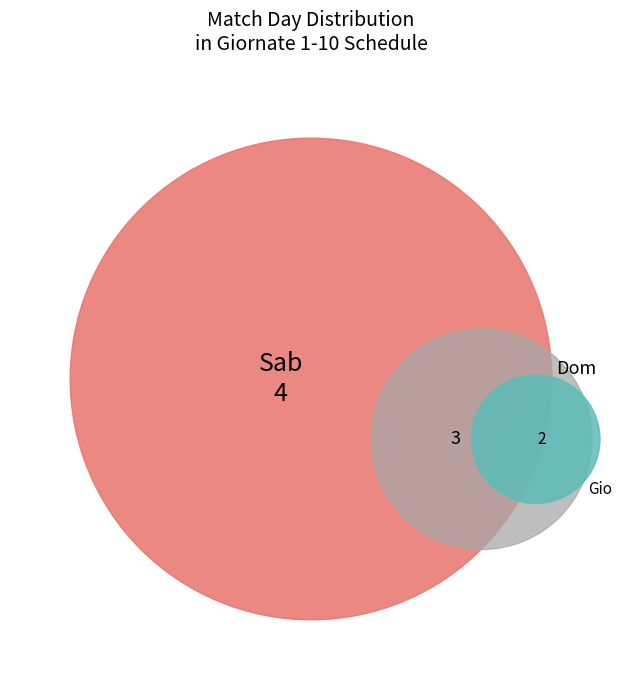

Which has a higher value, Dom or Gio?

Dom